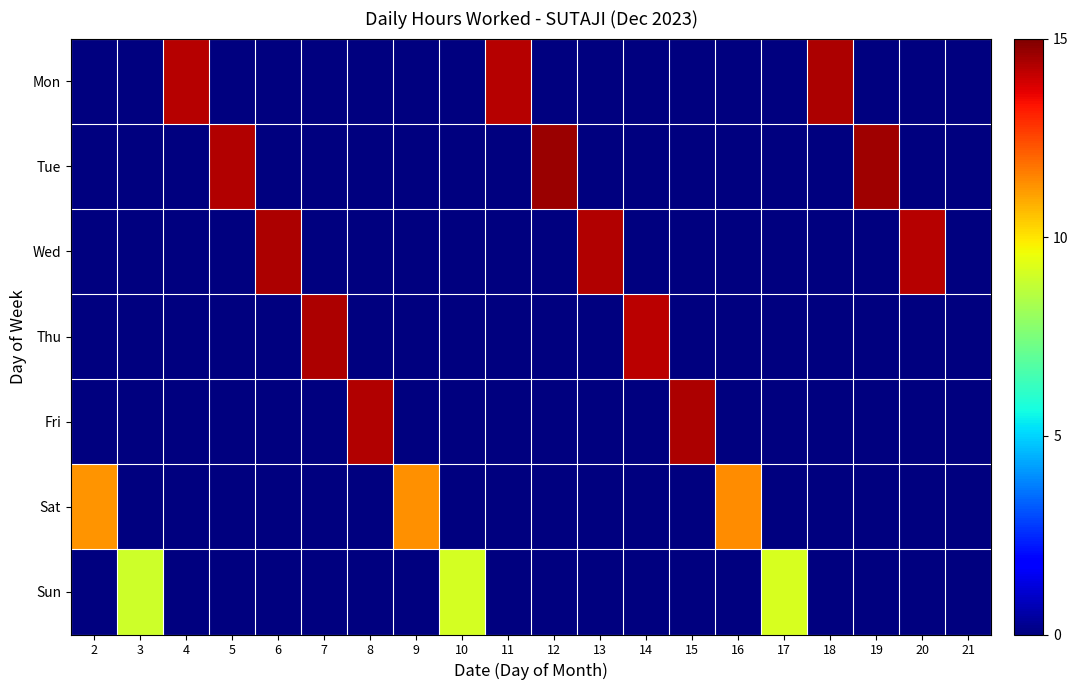

What is the greatest value displayed?

14.6